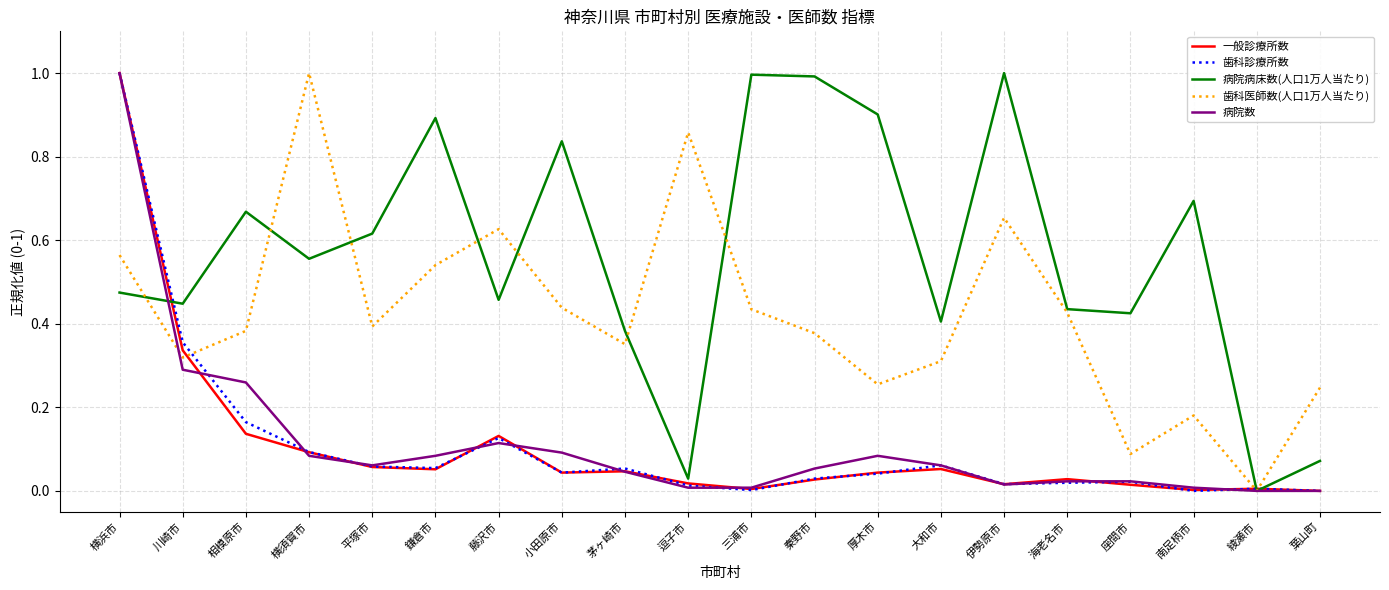

At which label does 病院数 reach its peak?

横浜市